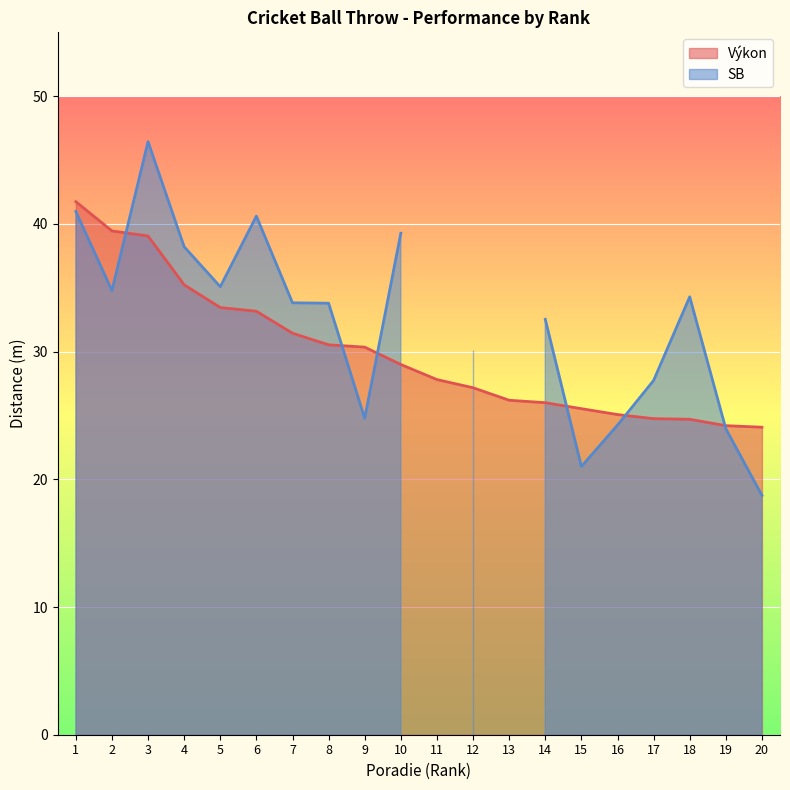

What is the minimum value for Výkon?

24.1